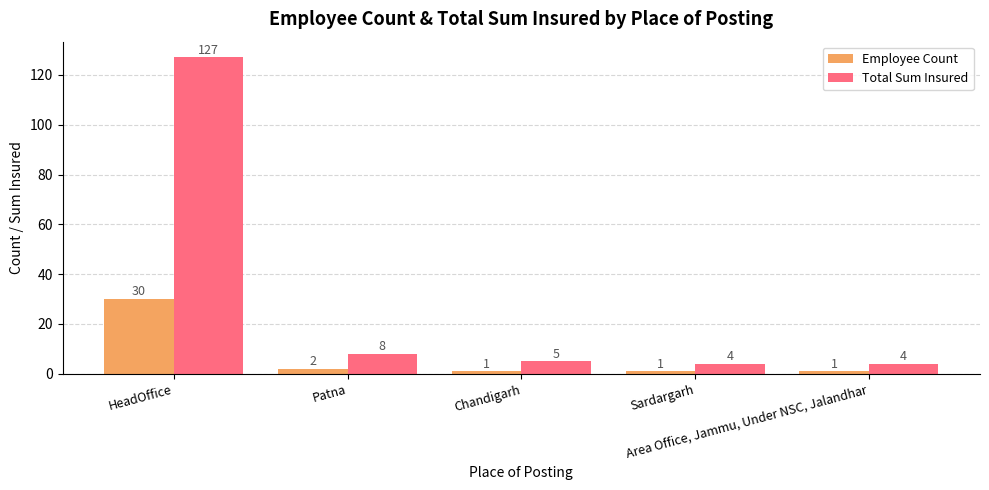

List the series in order of their overall mean, lowest first.

Employee Count, Total Sum Insured